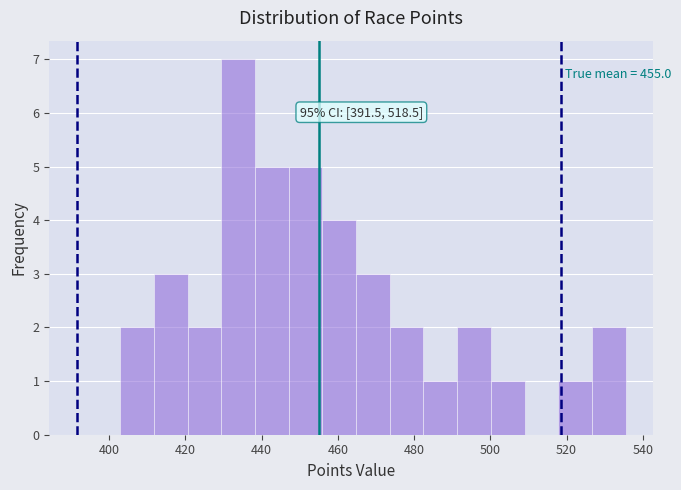

Which range on the x-axis has the tallest bar?

430 to 438